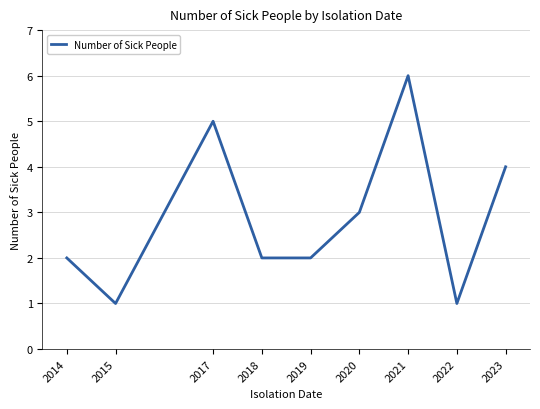

Count the values in the range 2 to 4.

5